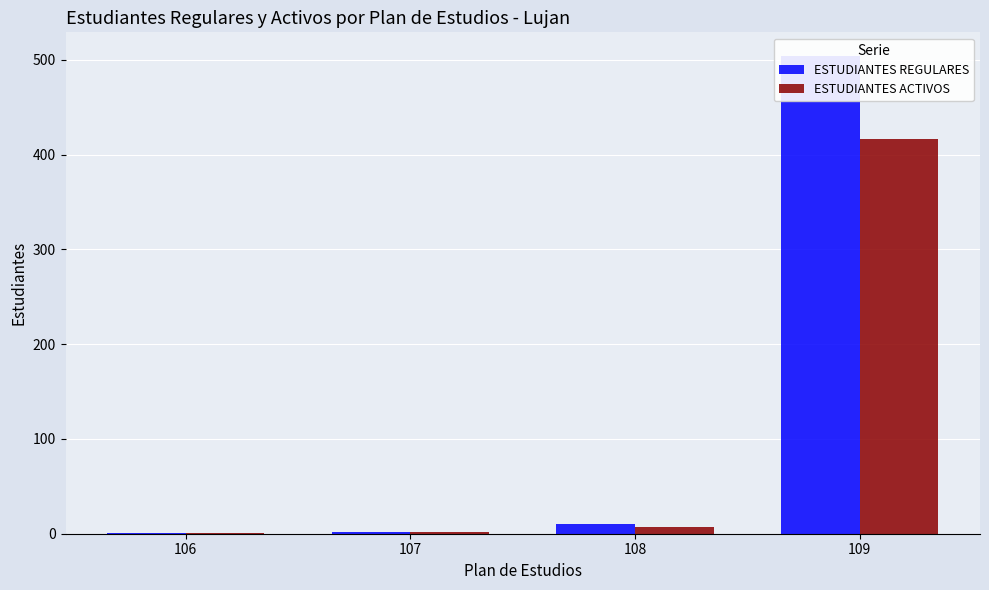

The value of ESTUDIANTES REGULARES at 107 is 2. True or false?

True